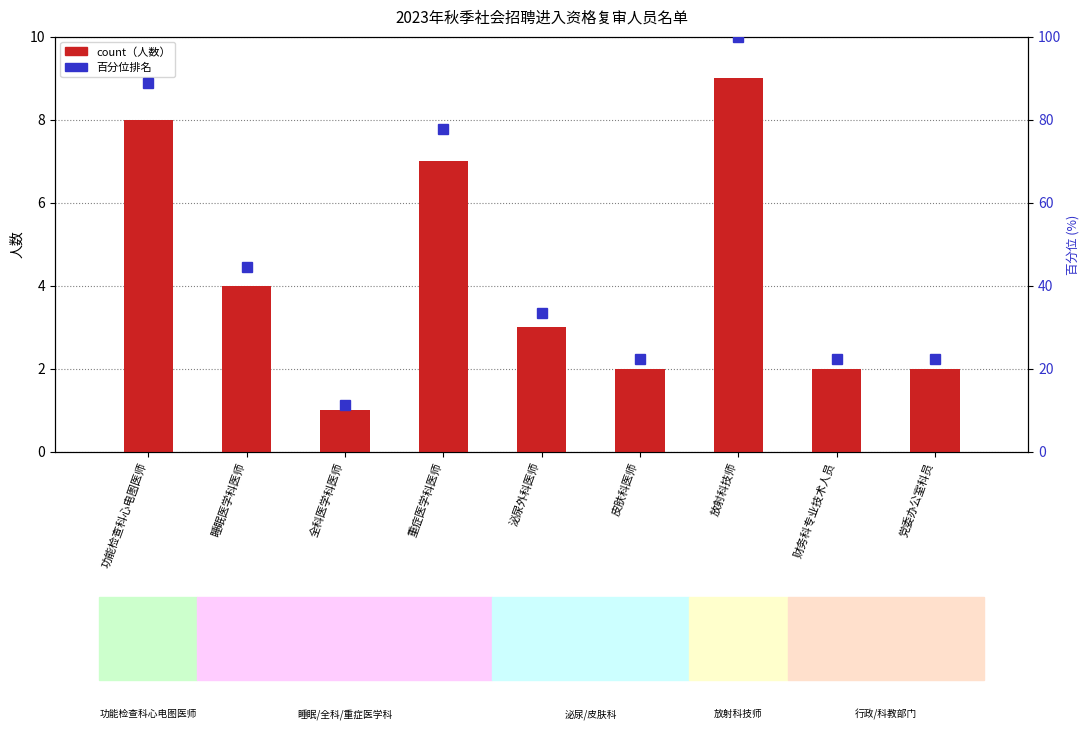

Is it true that 百分位排名 equals 48.9 at 泌尿外科医师?

False